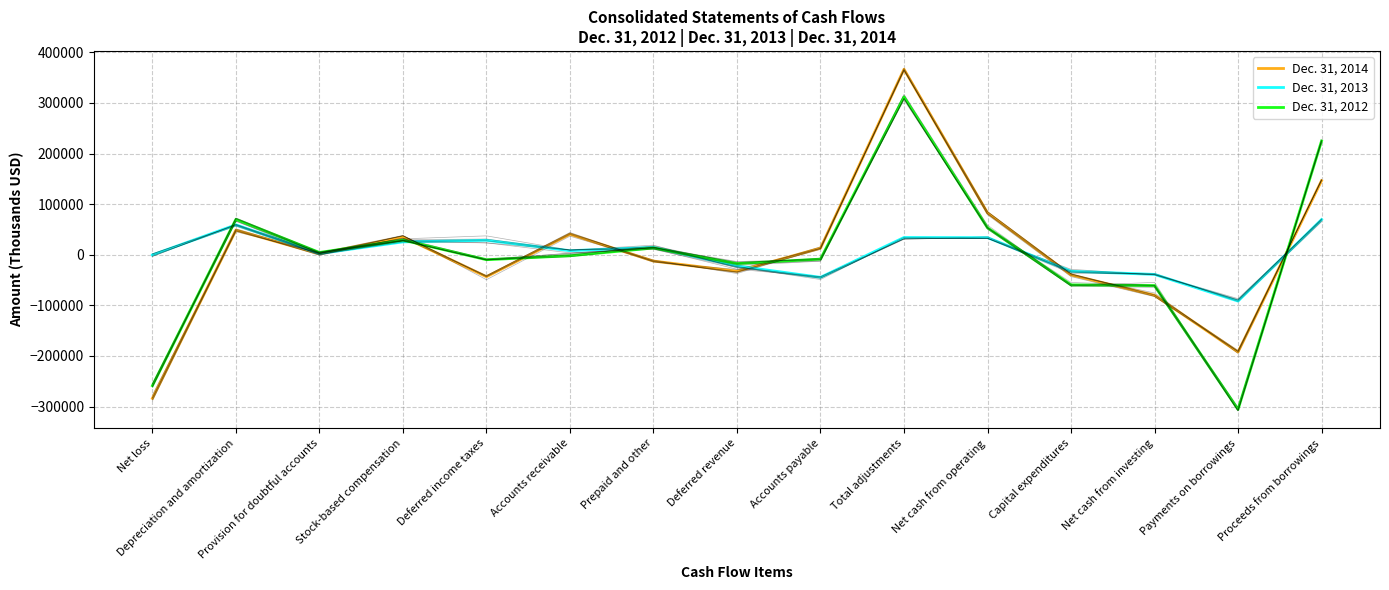

At which category is the sum across all series the highest?

Total adjustments